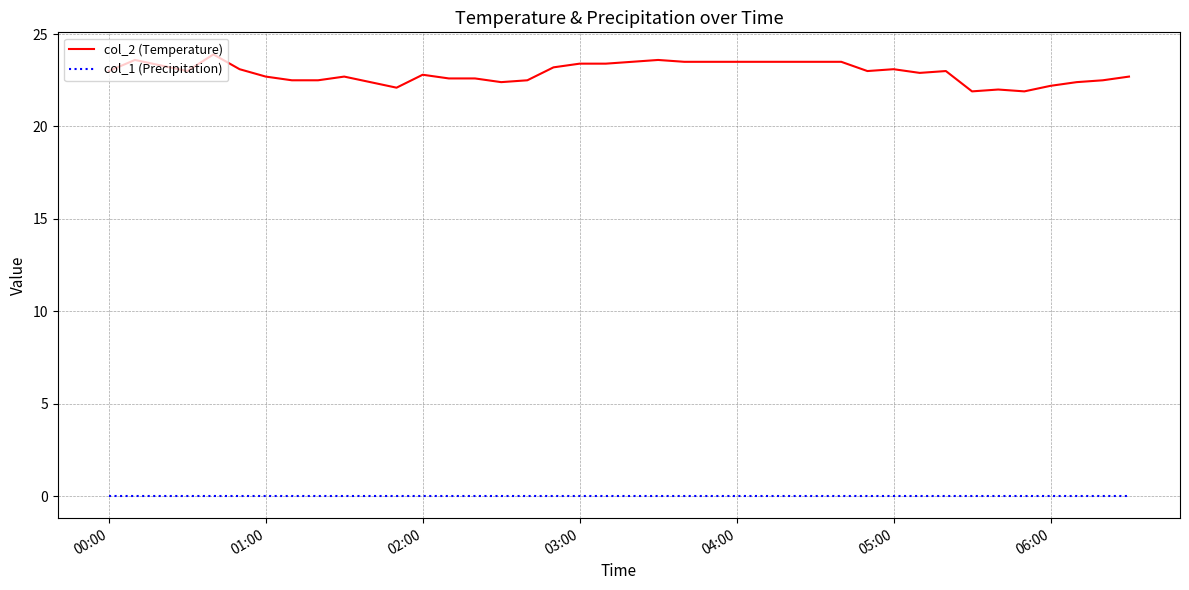

Which series has the largest total across all categories?

col_2 (Temperature)